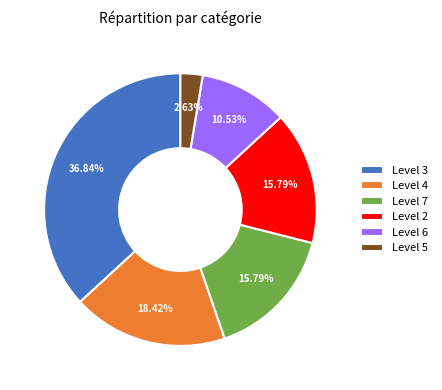

Which has a higher value, Level 2 or Level 3?

Level 3